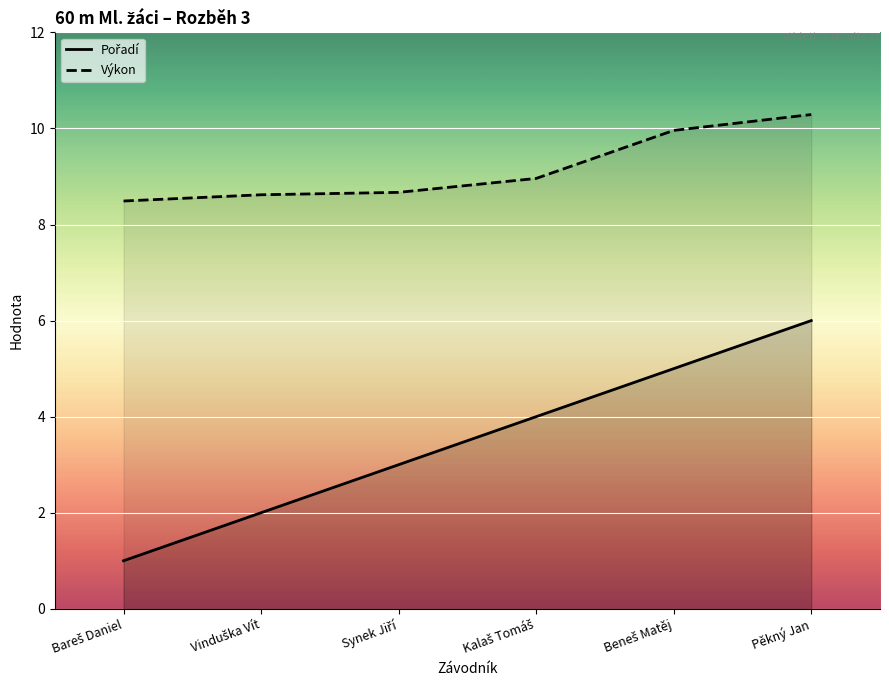

The value of Výkon at Vinduška Vít is 12.1. True or false?

False